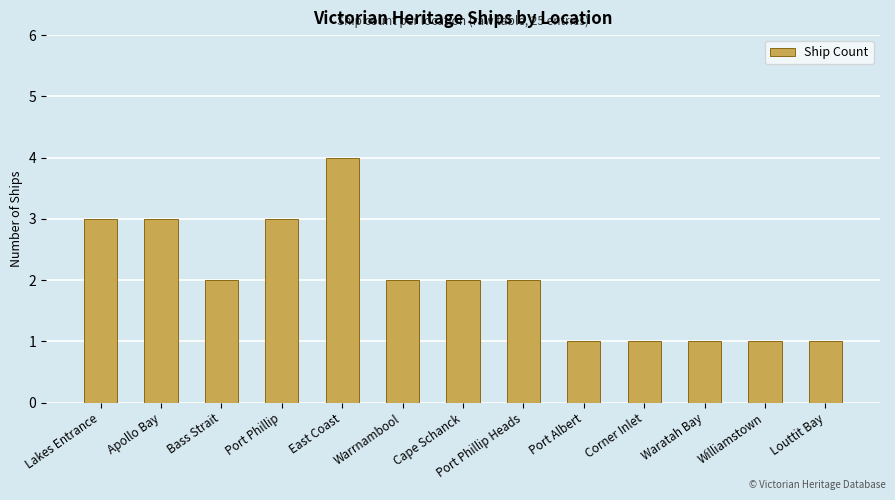

True or false: the data shows 2 at Lakes Entrance.

False